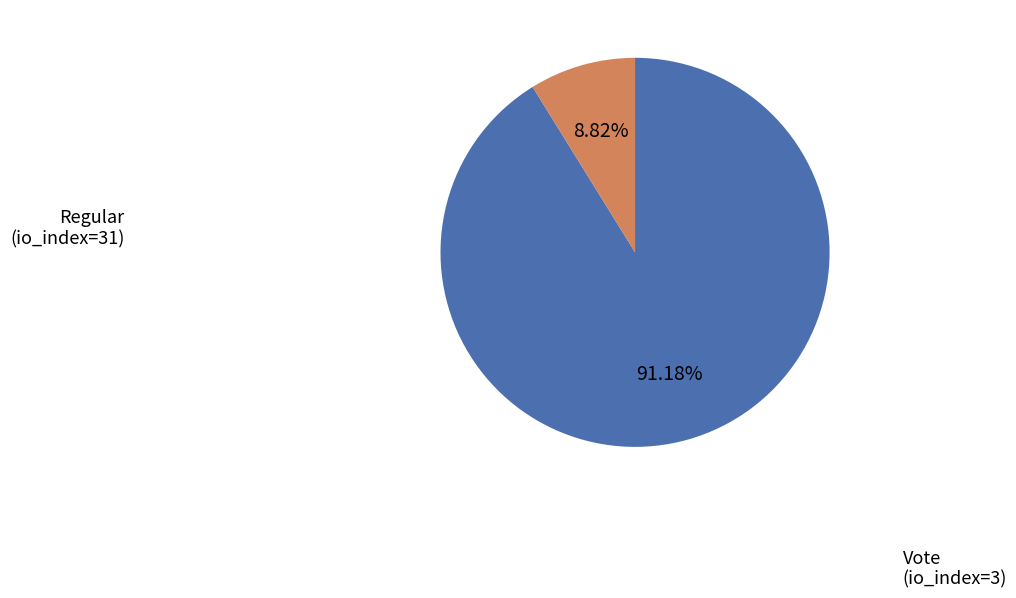

Between Regular and Vote, which is larger?

Regular